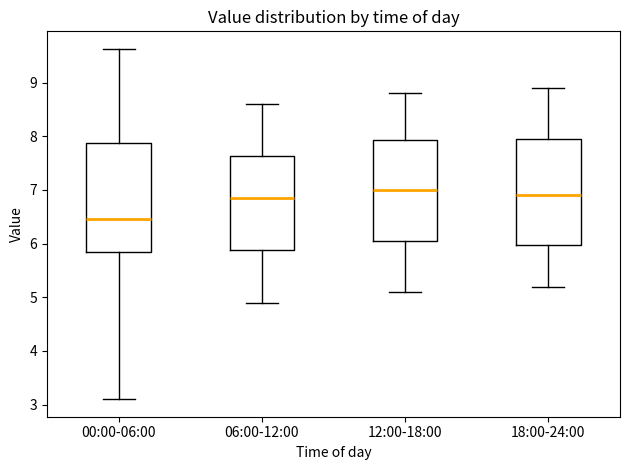

Reading left to right, transcribe this box plot: for each box, give where its median line is, the range the box spans, and where its two whiskers end, as read against the y-axis. The values are not printed on the chart, so give them approximately, as read against the axis.

00:00-06:00: median 6.5, box 5.8 to 7.9, whiskers 3.1 to 9.6
06:00-12:00: median 6.9, box 5.9 to 7.6, whiskers 4.9 to 8.6
12:00-18:00: median 7.0, box 6.1 to 7.9, whiskers 5.1 to 8.8
18:00-24:00: median 6.9, box 6.0 to 8.0, whiskers 5.2 to 8.9